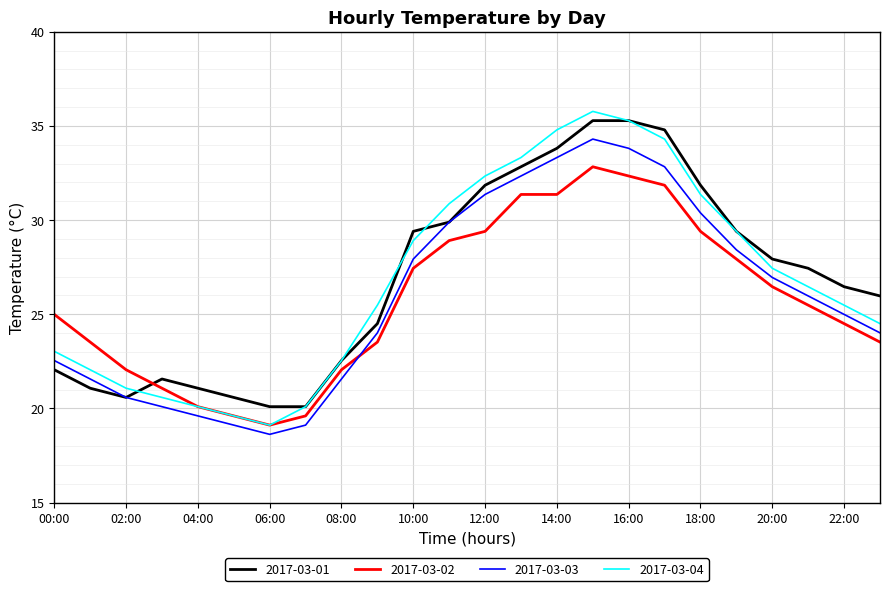

What is the difference between the second highest and minimum values in the 2017-03-03 series?

15.2